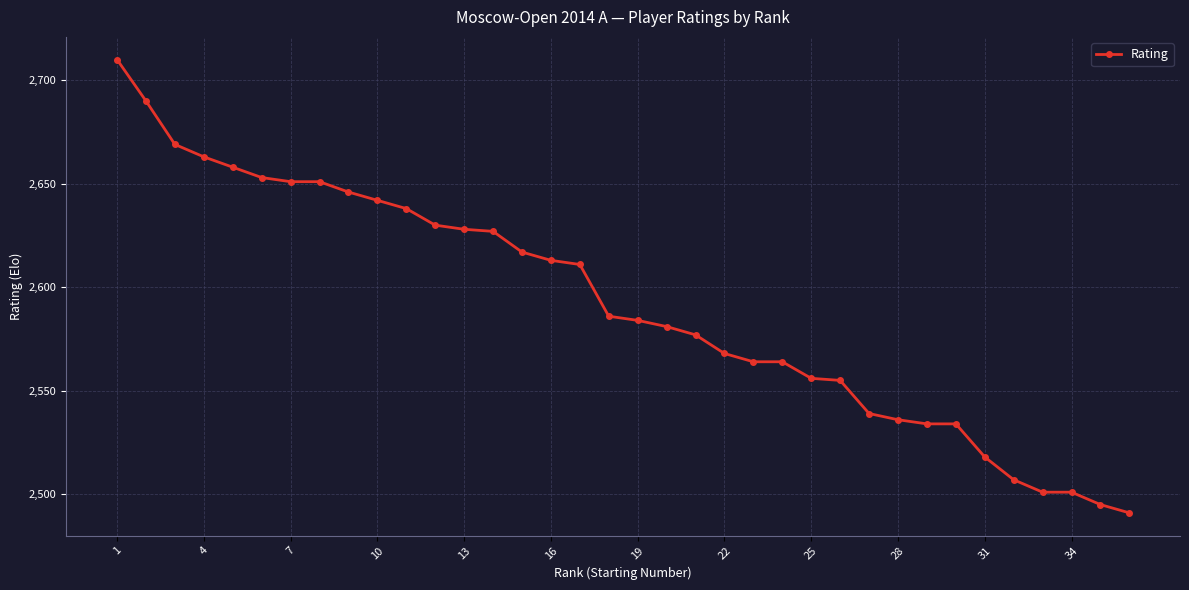

What is the sum of all values?

93288